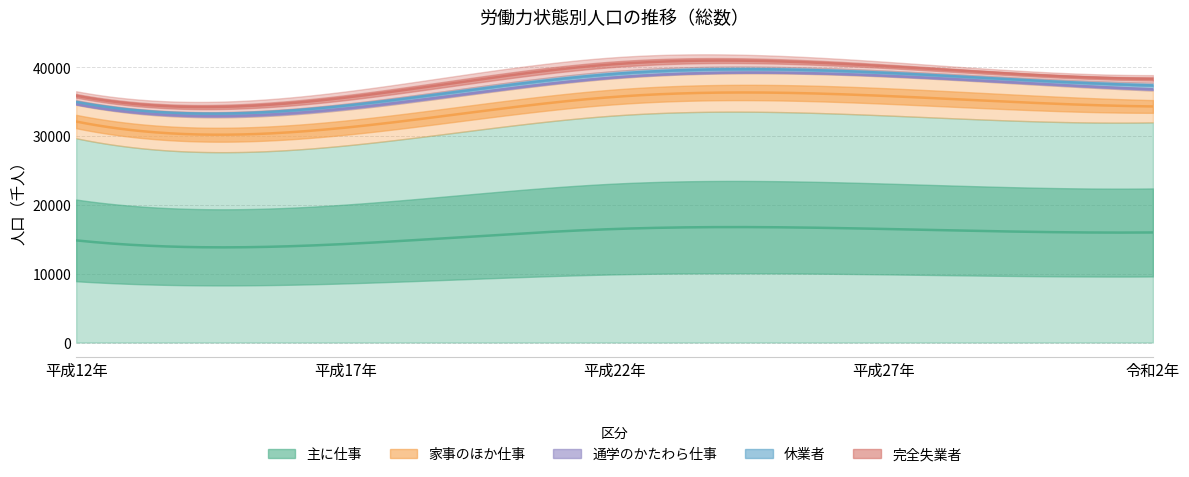

What is the spread (max minus min) of values at 平成12年?

29498